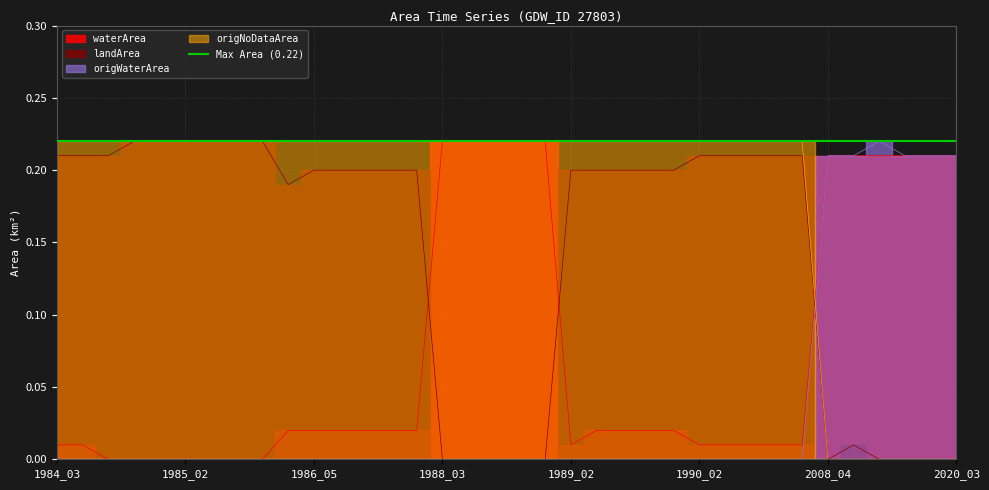

At how many categories does at least one series exceed 0?

36